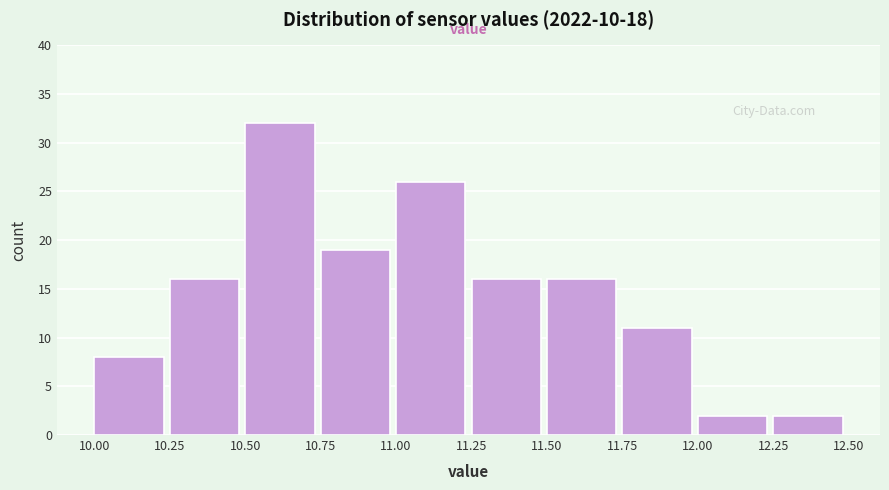

Reading left to right, list every bar in this chart as the range it spans on the x-axis followed by its height. The values are not printed on the chart, so give them approximately, as read against the axis.

10.00 to 10.25: 8
10.25 to 10.50: 16
10.50 to 10.75: 32
10.75 to 11.00: 19
11.00 to 11.25: 26
11.25 to 11.50: 16
11.50 to 11.75: 16
11.75 to 12.00: 11
12.00 to 12.25: 2
12.25 to 12.50: 2